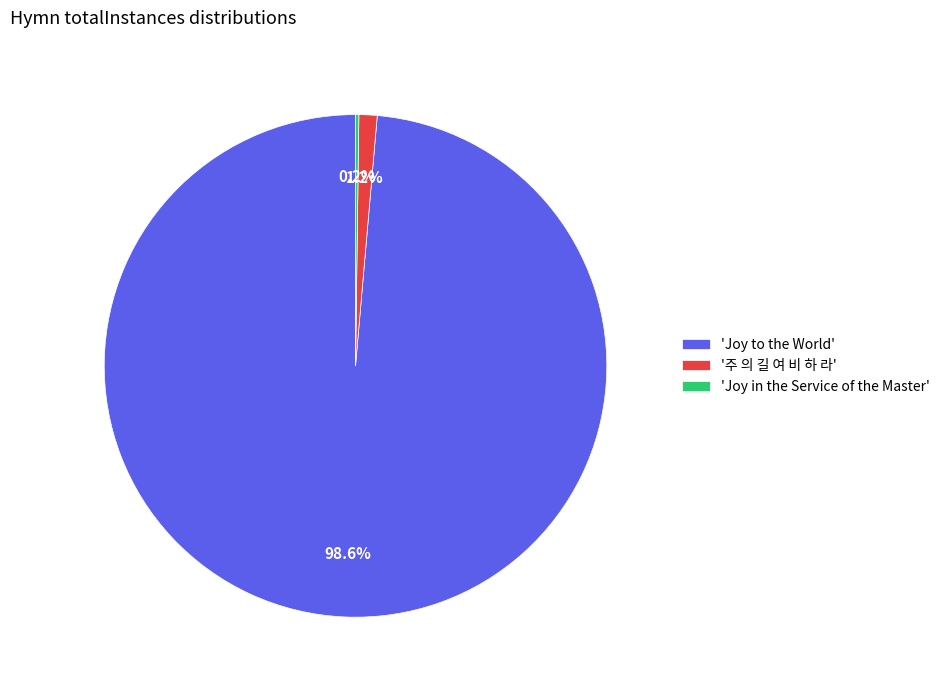

Which slice represents more than half of the pie?

'Joy to the World'